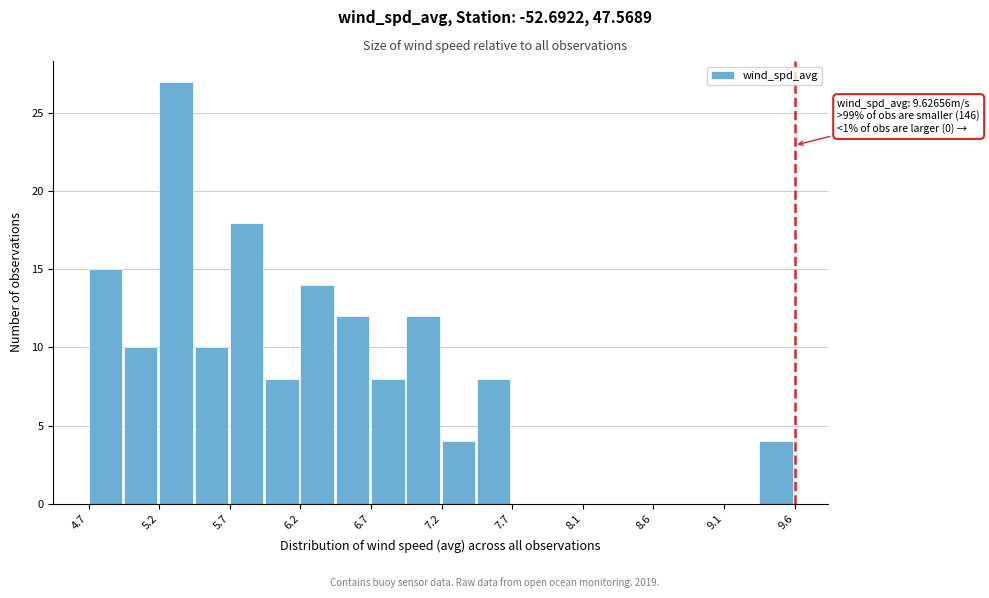

Over which range of the x-axis is the bar tallest?

5.20 to 5.45